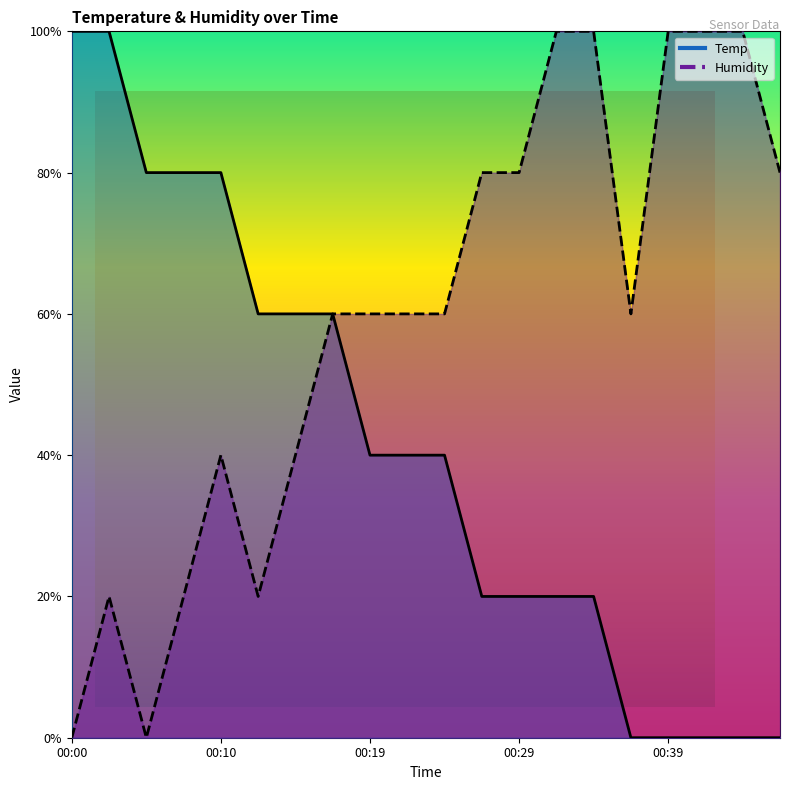

Reading left to right, what are all the values shown in this chart?

Temp: 100.0	100.0	80.0	80.0	80.0	60.0	60.0	60.0	40.0	40.0	40.0	20.0	20.0	20.0	20.0	0.0	0.0	0.0	0.0	0.0
Humidity: 0.0	20.0	0.0	20.0	40.0	20.0	40.0	60.0	60.0	60.0	60.0	80.0	80.0	100.0	100.0	60.0	100.0	100.0	100.0	80.0